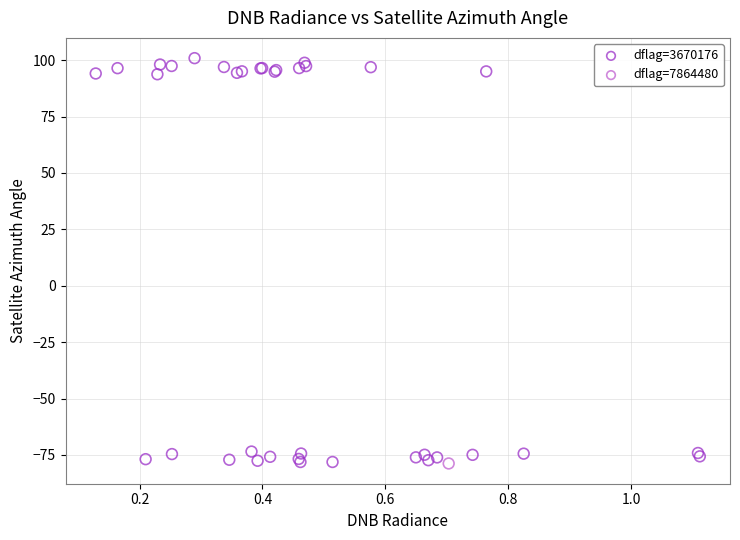

What are all the series names shown in the legend?

dflag=3670176, dflag=7864480